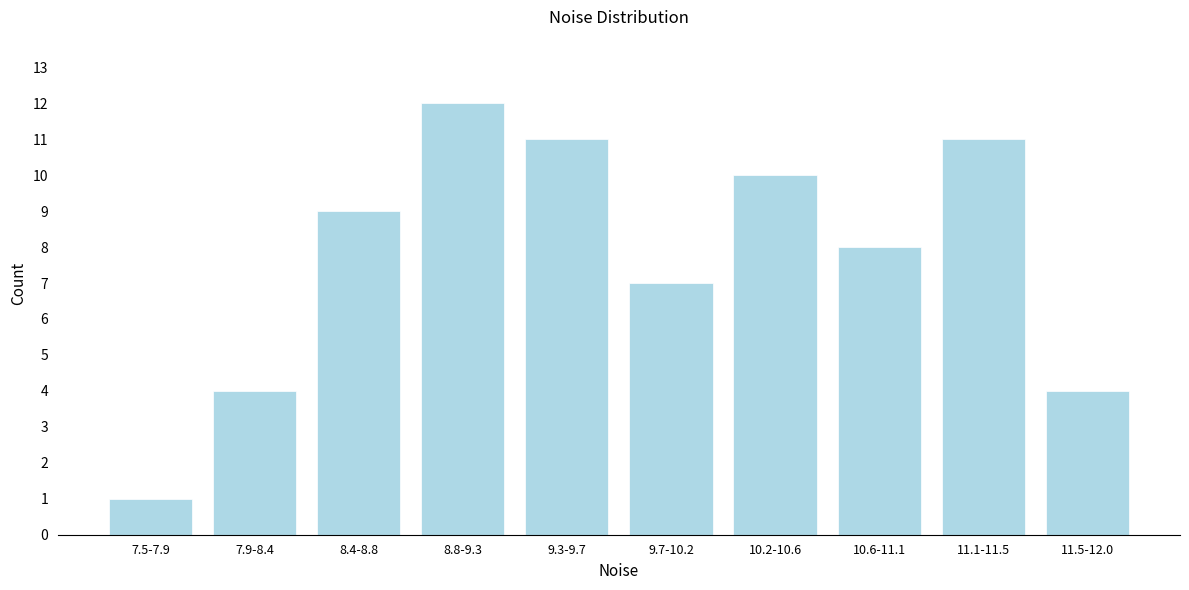

Reading left to right, what are all the values shown in this chart?

1	4	9	12	11	7	10	8	11	4